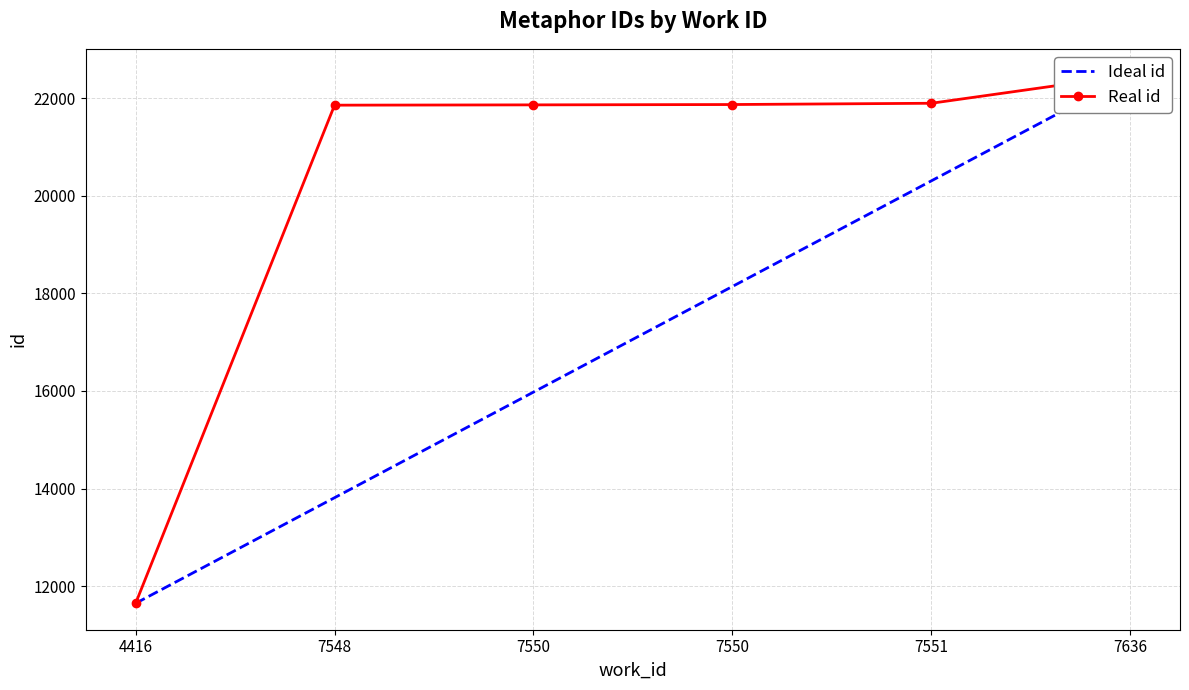

What are all the series names shown in the legend?

Ideal id, Real id